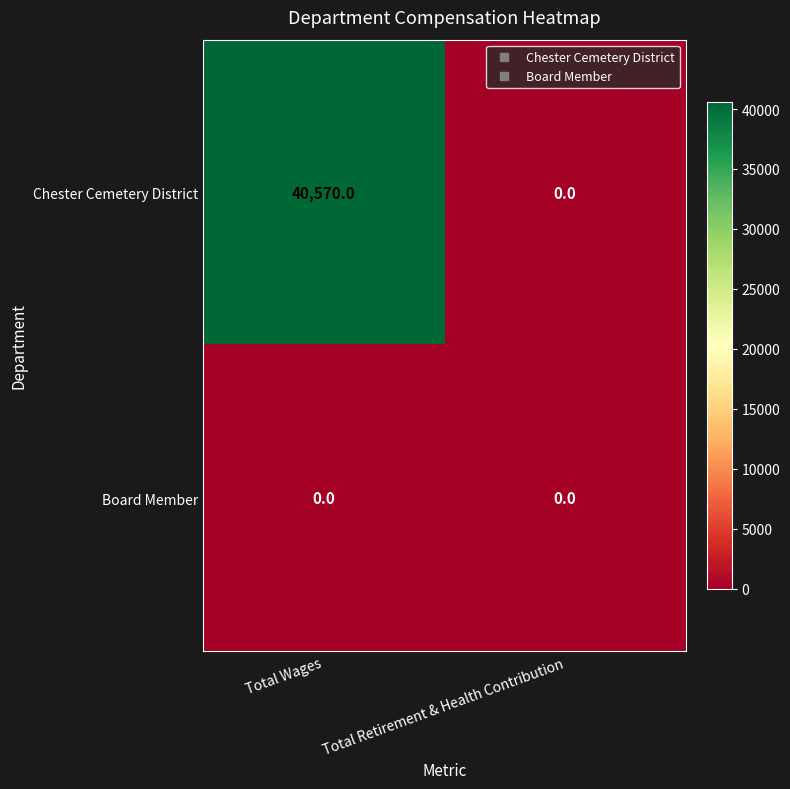

At which category does the chart reach its peak across all series?

Total Wages